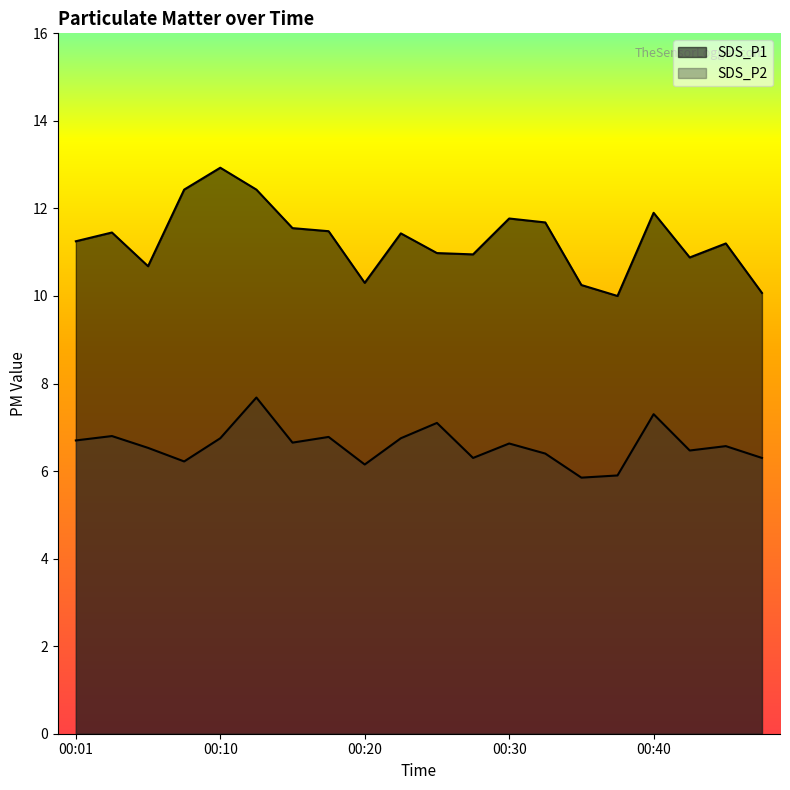

At which label does SDS_P2 reach its peak?

00:13